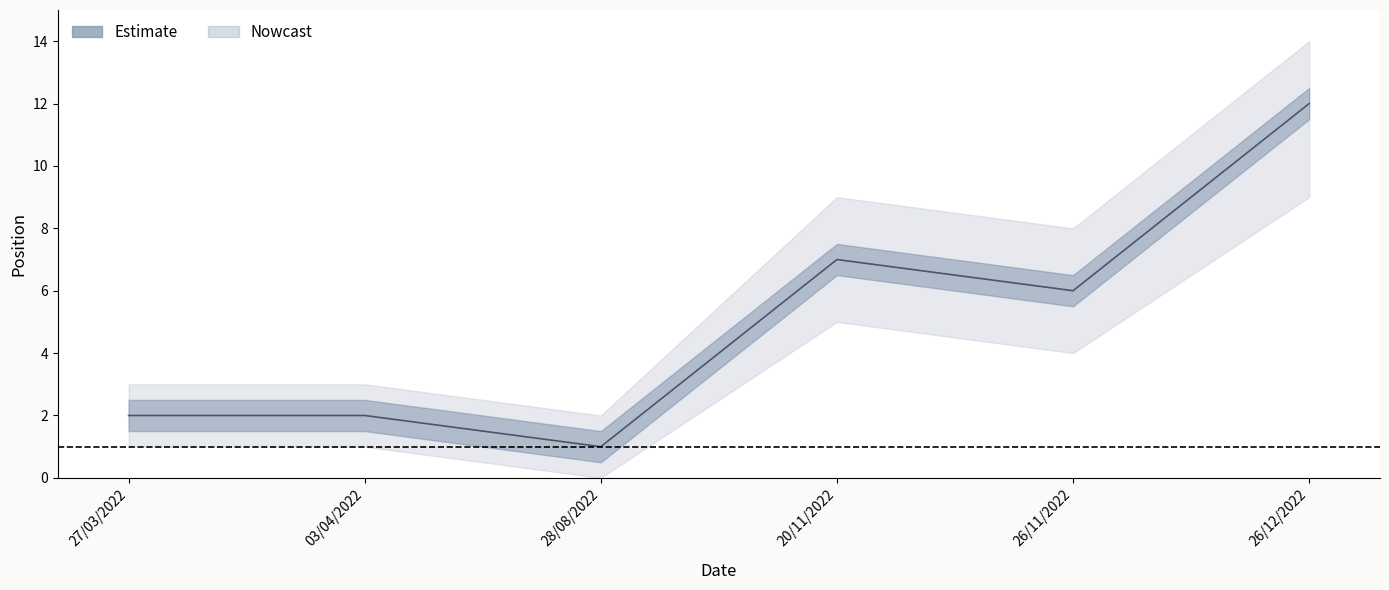

At which category does the chart reach its minimum across all series?

28/08/2022